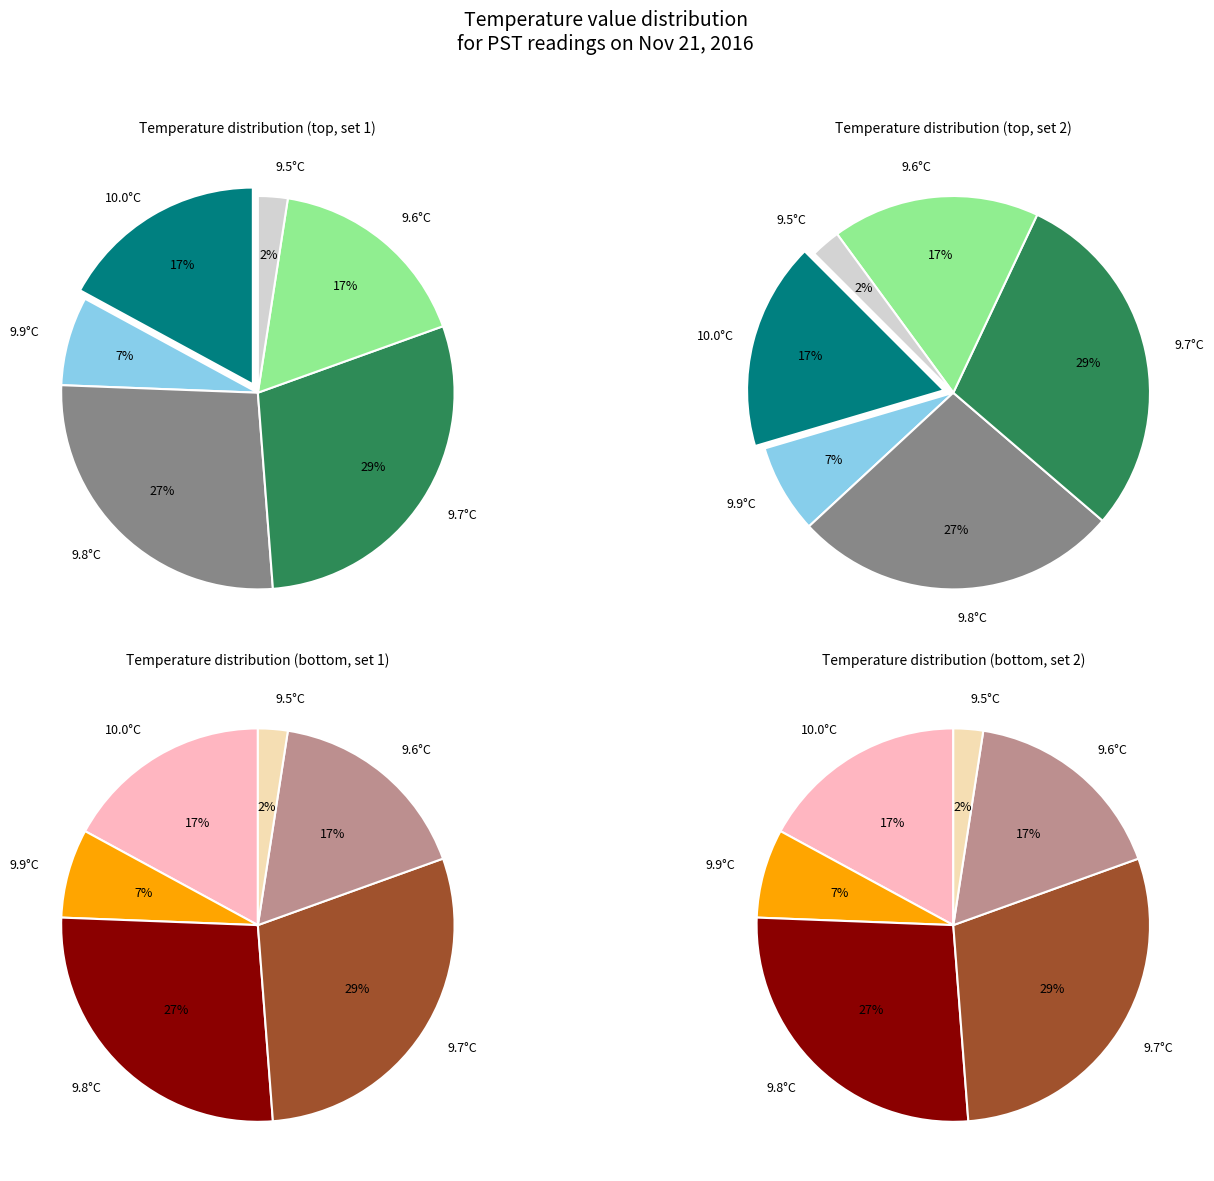

What percentage is NOT represented by Hour 0 (10.0°C)?

82.9%